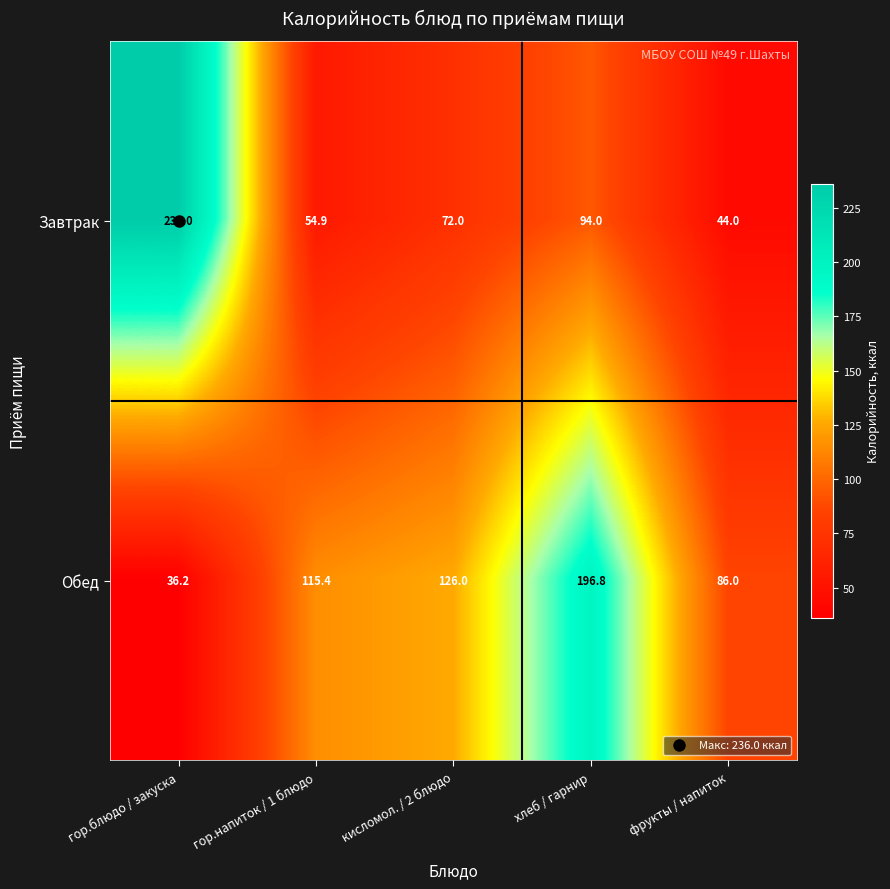

Is it true that Завтрак equals 18.5 at гор.напиток / 1 блюдо?

False